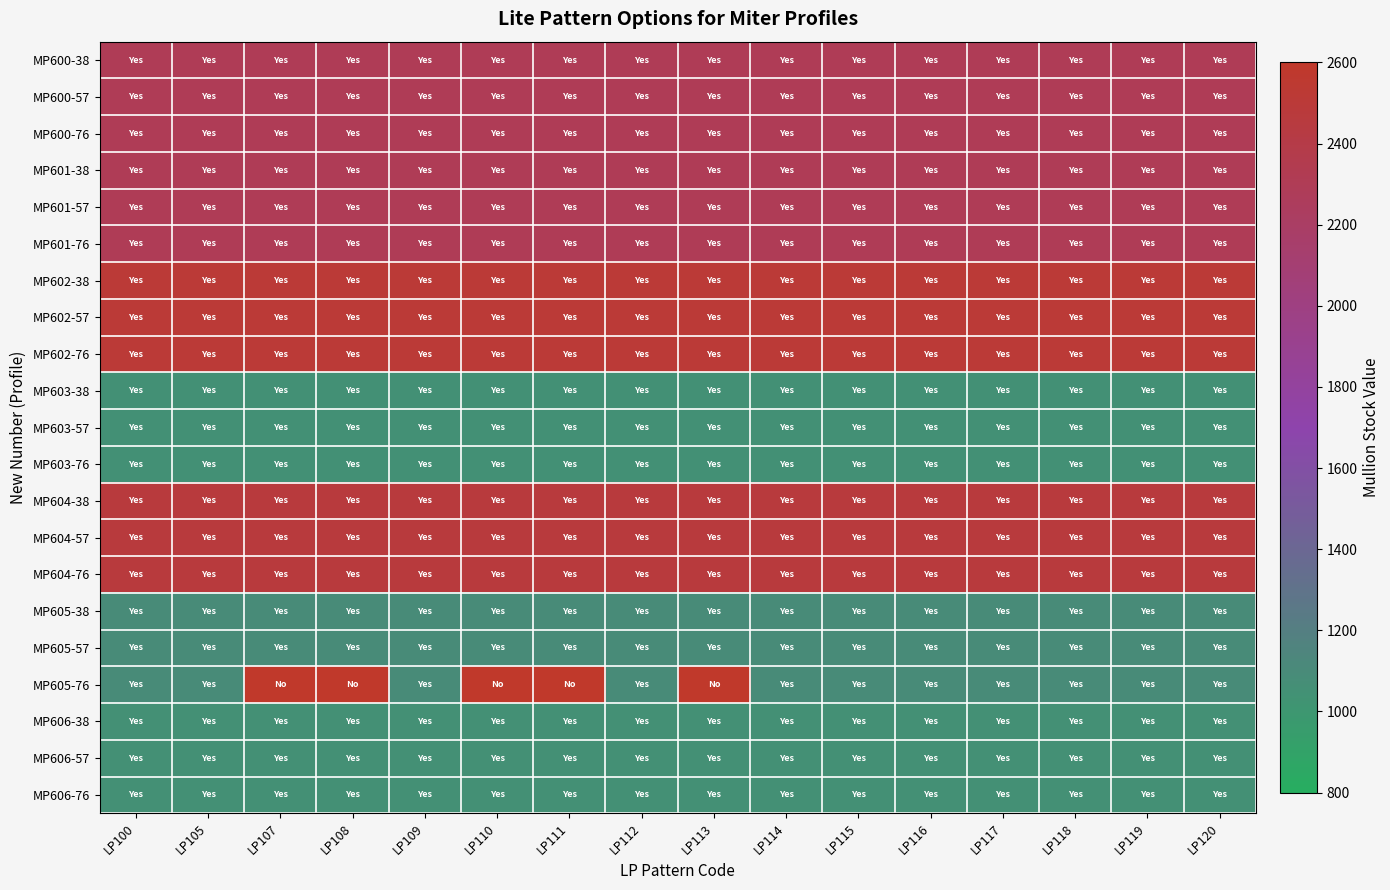

Where is MP602-38 nearest to the value 2512?

LP100